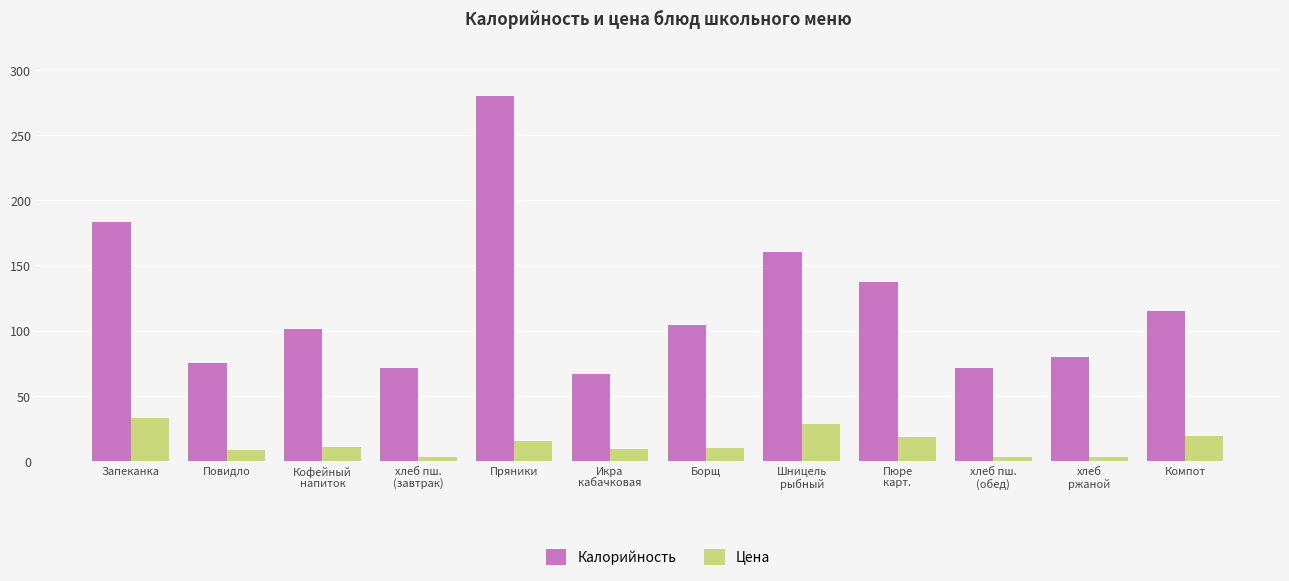

The Калорийность series shows 51 at Борщ. True or false?

False